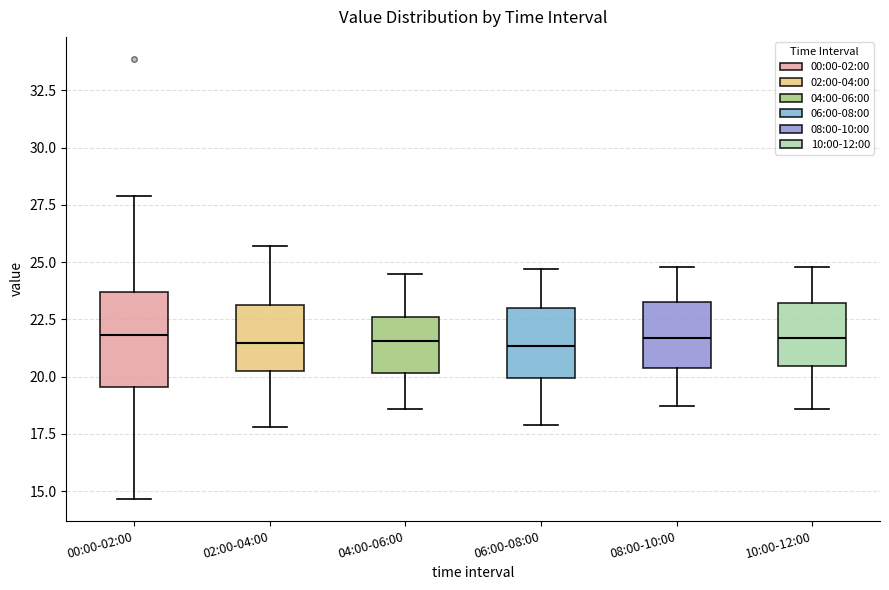

Reading left to right, transcribe this box plot: for each box, give where its median line is, the range the box spans, and where its two whiskers end, as read against the y-axis. The values are not printed on the chart, so give them approximately, as read against the axis.

00:00-02:00: median 22.0, box 19.5 to 23.5, whiskers 14.5 to 28.0
02:00-04:00: median 21.5, box 20.5 to 23.0, whiskers 18.0 to 25.5
04:00-06:00: median 21.5, box 20.0 to 22.5, whiskers 18.5 to 24.5
06:00-08:00: median 21.5, box 20.0 to 23.0, whiskers 18.0 to 24.5
08:00-10:00: median 21.5, box 20.5 to 23.5, whiskers 18.5 to 25.0
10:00-12:00: median 21.5, box 20.5 to 23.0, whiskers 18.5 to 25.0